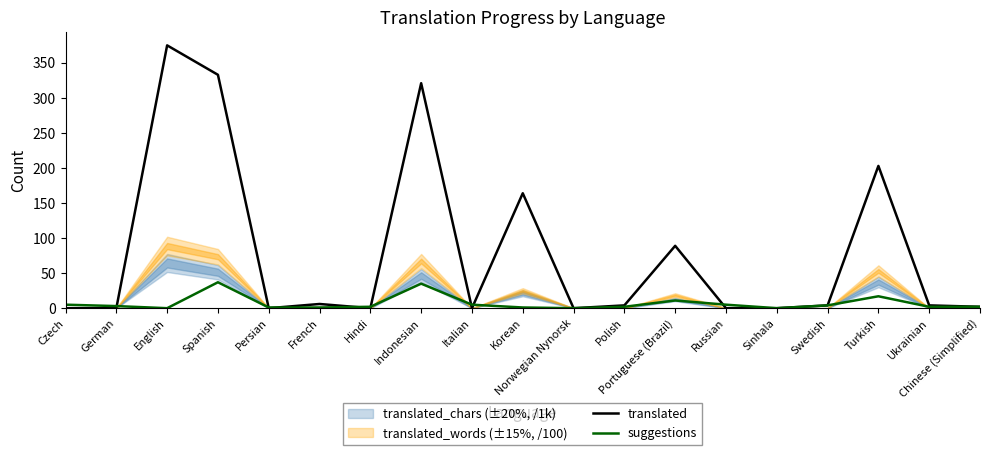

True or false: suggestions and translated cross at least once.

True